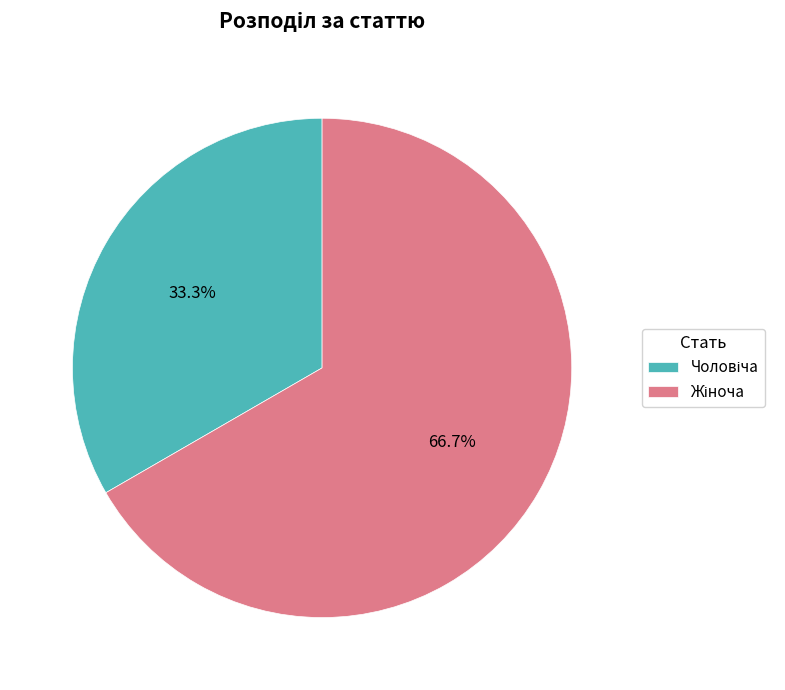

What is the change in value from Чоловіча to Жіноча?

+1